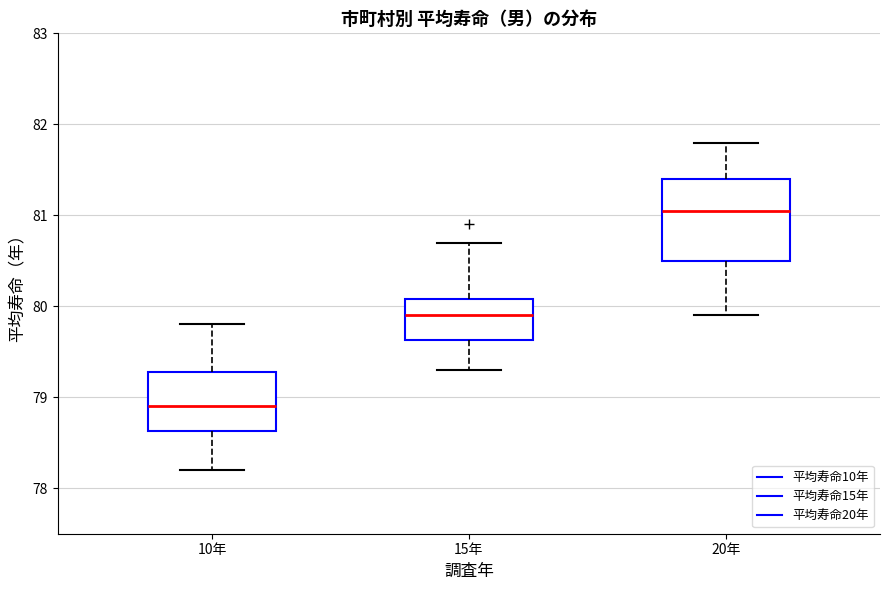

Reading left to right, read every box against the y-axis: the position of its median line, the range the box covers, and the ends of its whiskers. The values are not printed on the chart, so give them approximately, as read against the axis.

10年: median 78.9, box 78.6 to 79.3, whiskers 78.2 to 79.8
15年: median 79.9, box 79.6 to 80.1, whiskers 79.3 to 80.7
20年: median 81.1, box 80.5 to 81.4, whiskers 79.9 to 81.8